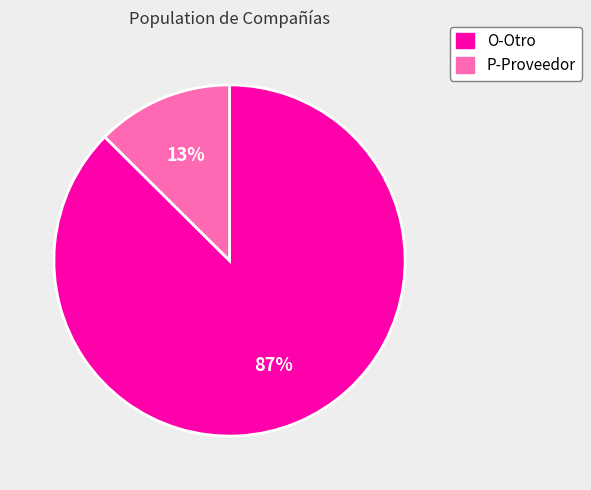

Does any single category account for the majority?

Yes